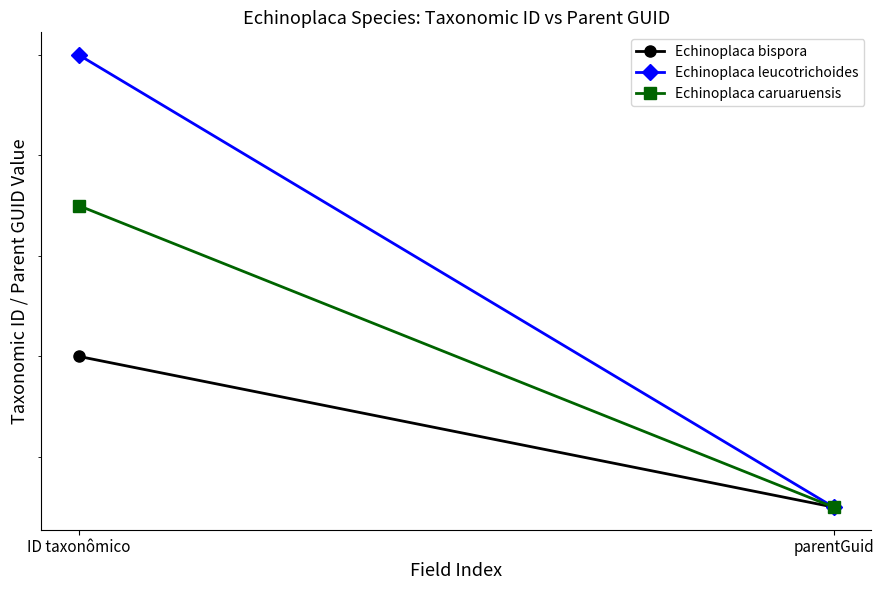

At which label is Echinoplaca leucotrichoides closest to 372595?

parentGuid